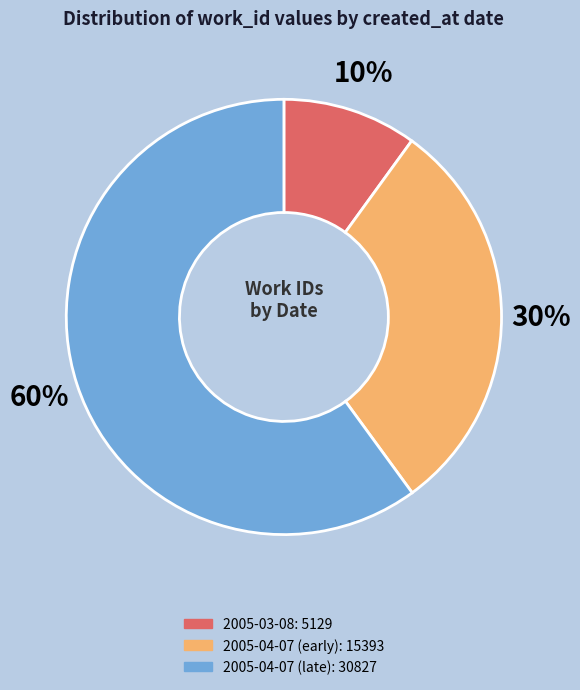

To the nearest percent, what is the average slice percentage?

33%